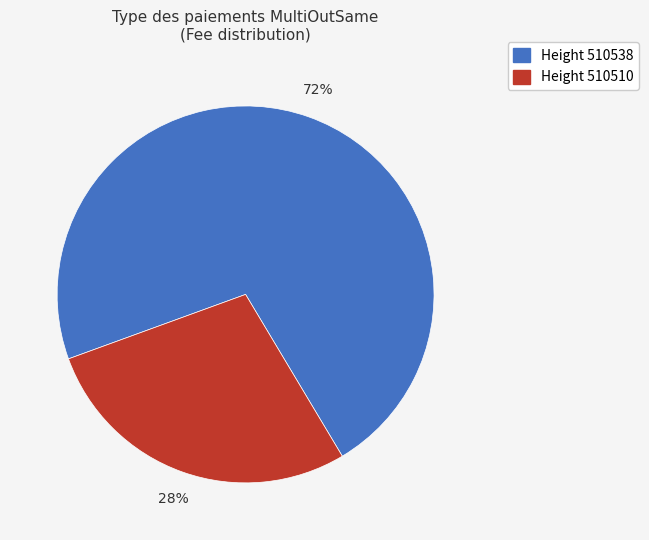

To the nearest percent, what percentage of the pie is Height 510538?

72%